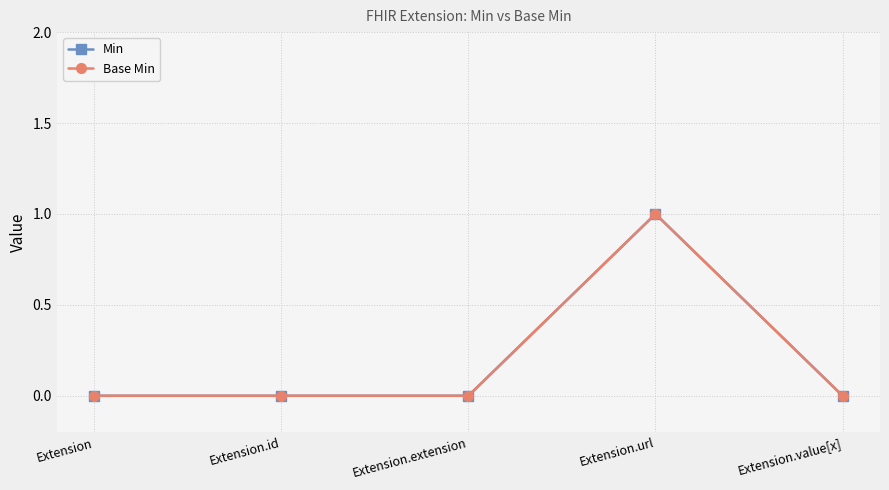

Does the chart have visible grid lines?

Yes